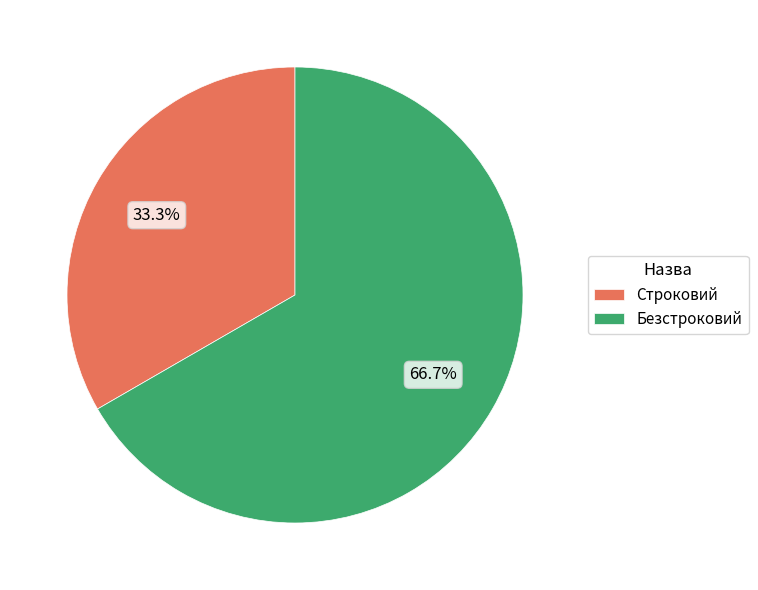

What percentage is the Безстроковий slice, to the nearest percent?

67%